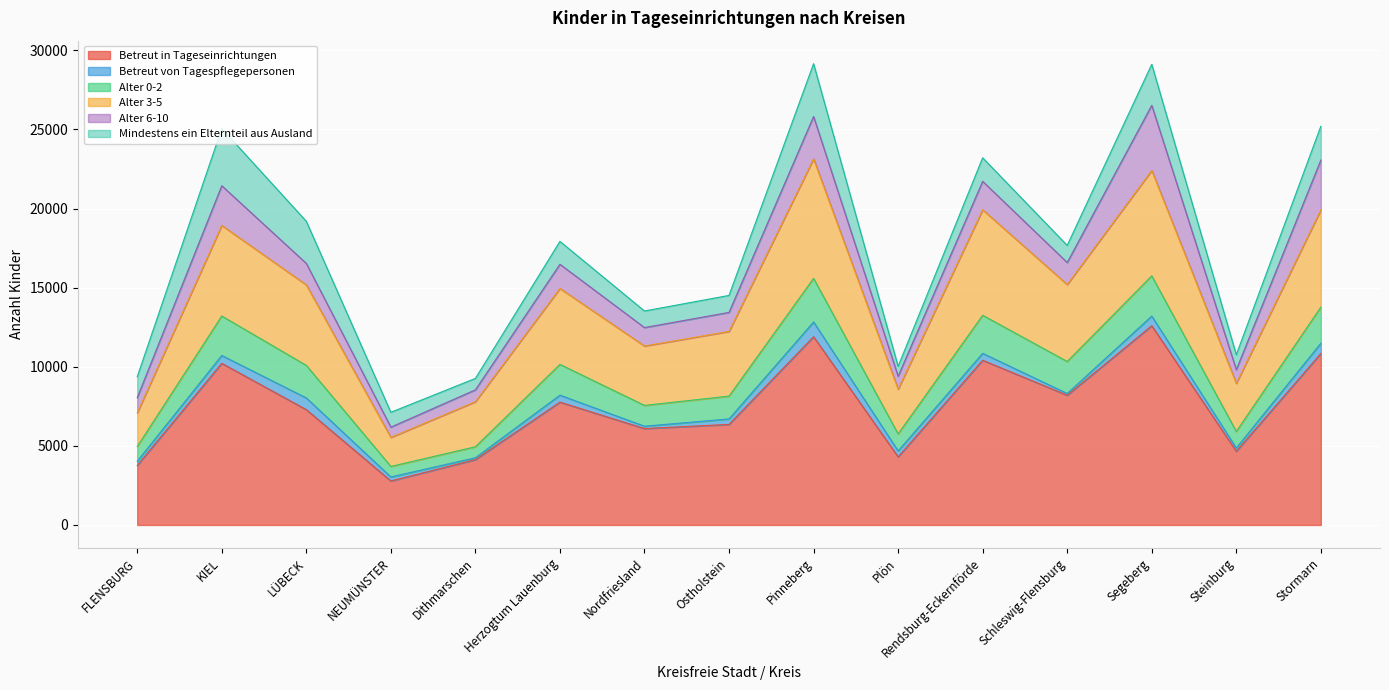

What is the label of the 15th point from the right?

FLENSBURG